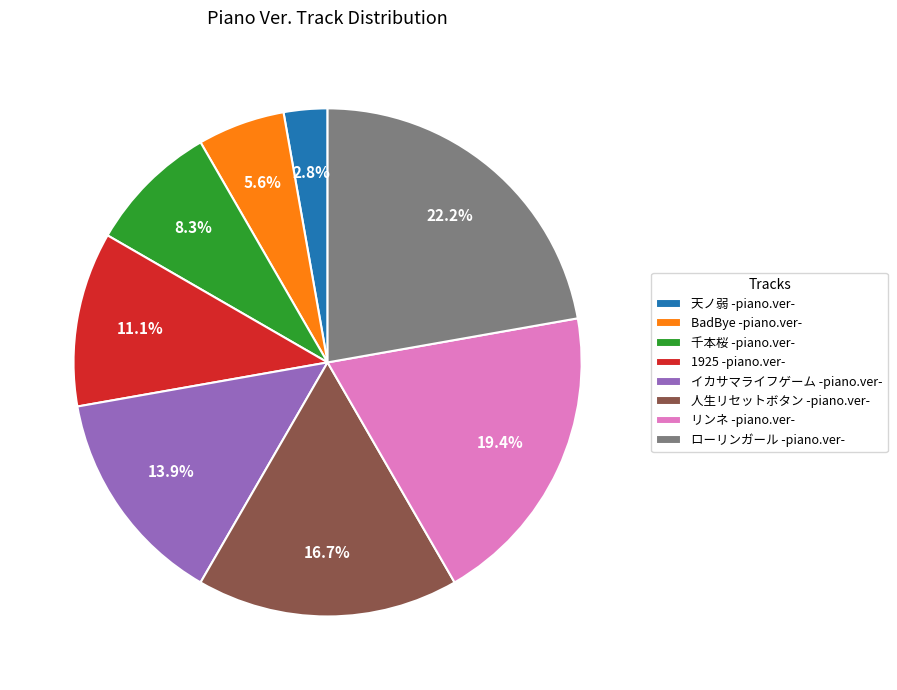

To the nearest percent, what is the difference between the largest and smallest slice percentages?

19%